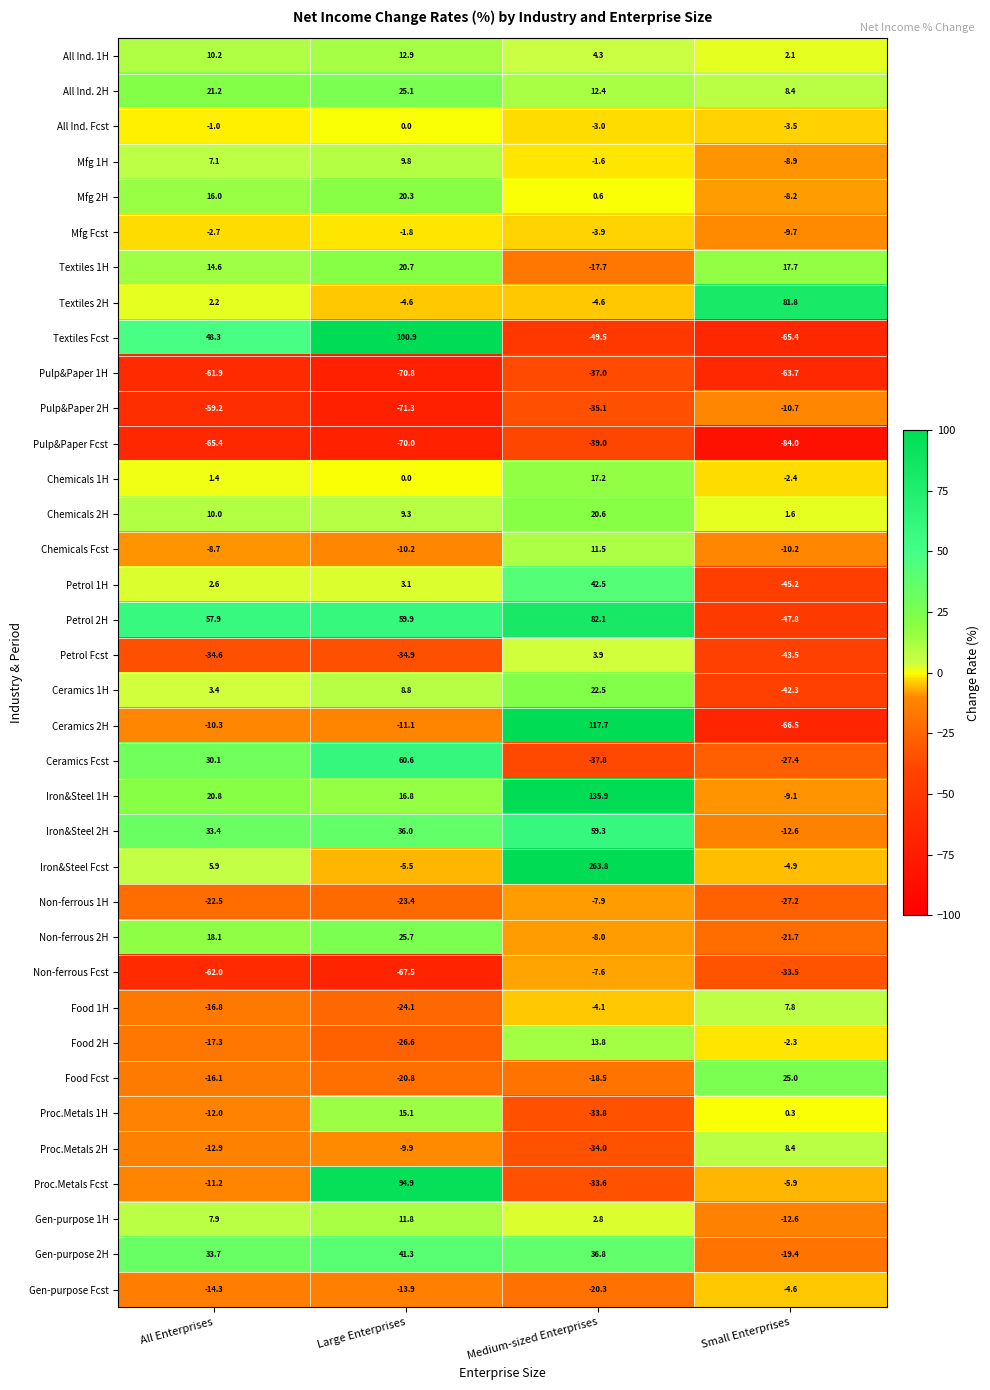

At which category is the sum across all series the highest?

Medium-sized Enterprises